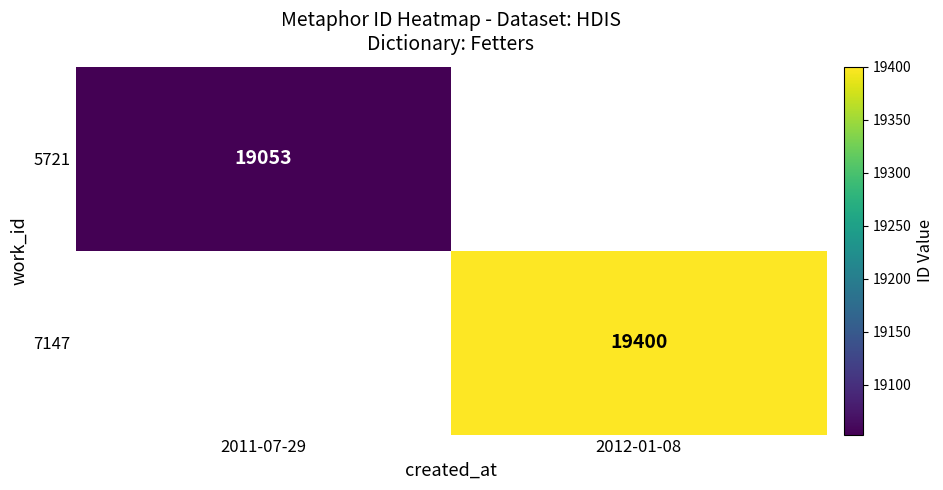

True or false: 7147 has a value of 19400 at 2012-01-08.

True